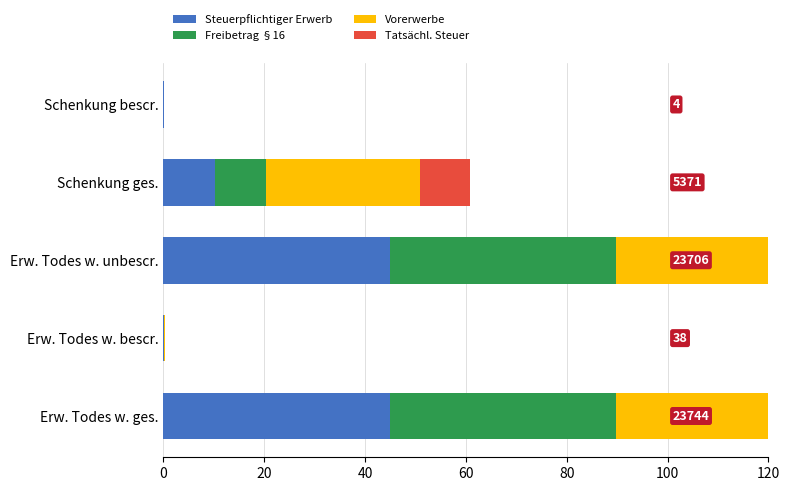

Which series has the largest total across all categories?

Vorerwerbe